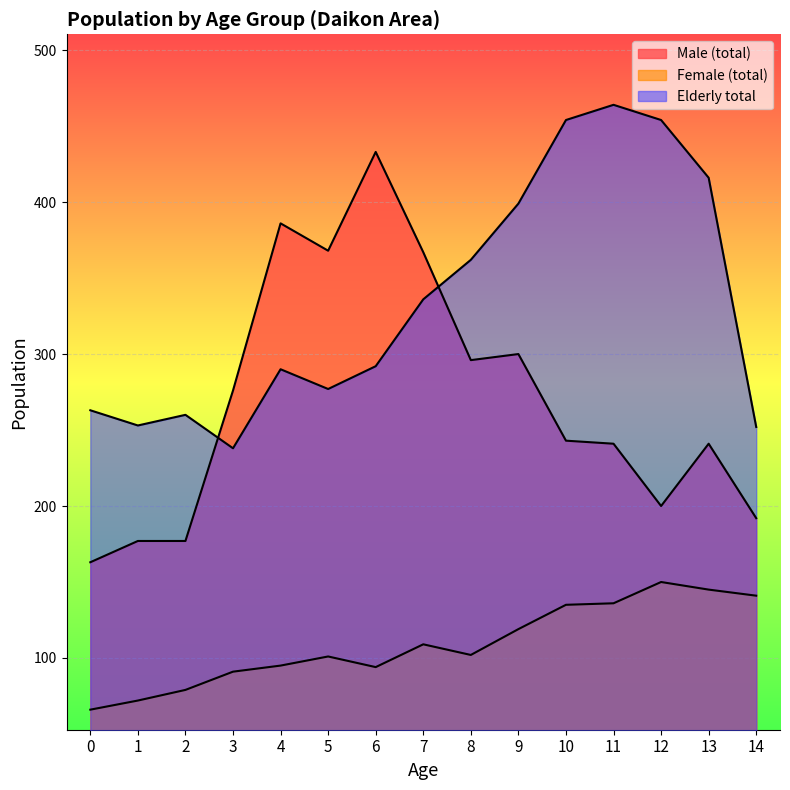

Read the Elderly total value at 3.

238